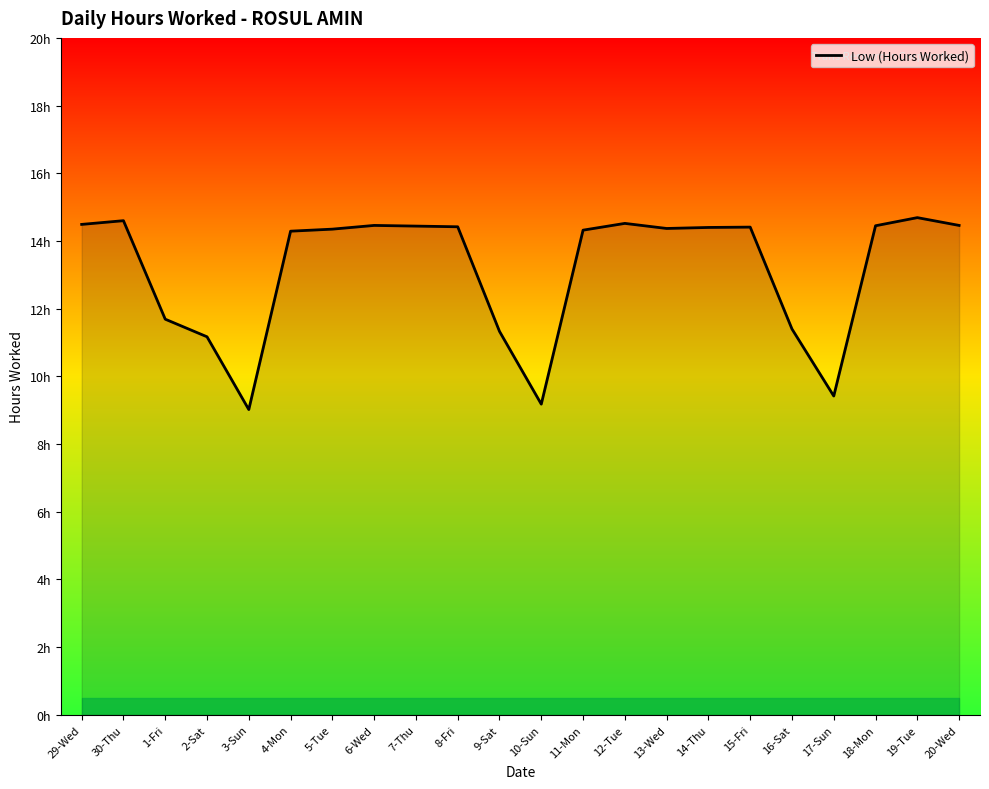

True or false: the data has more than 2 interior local peaks.

True